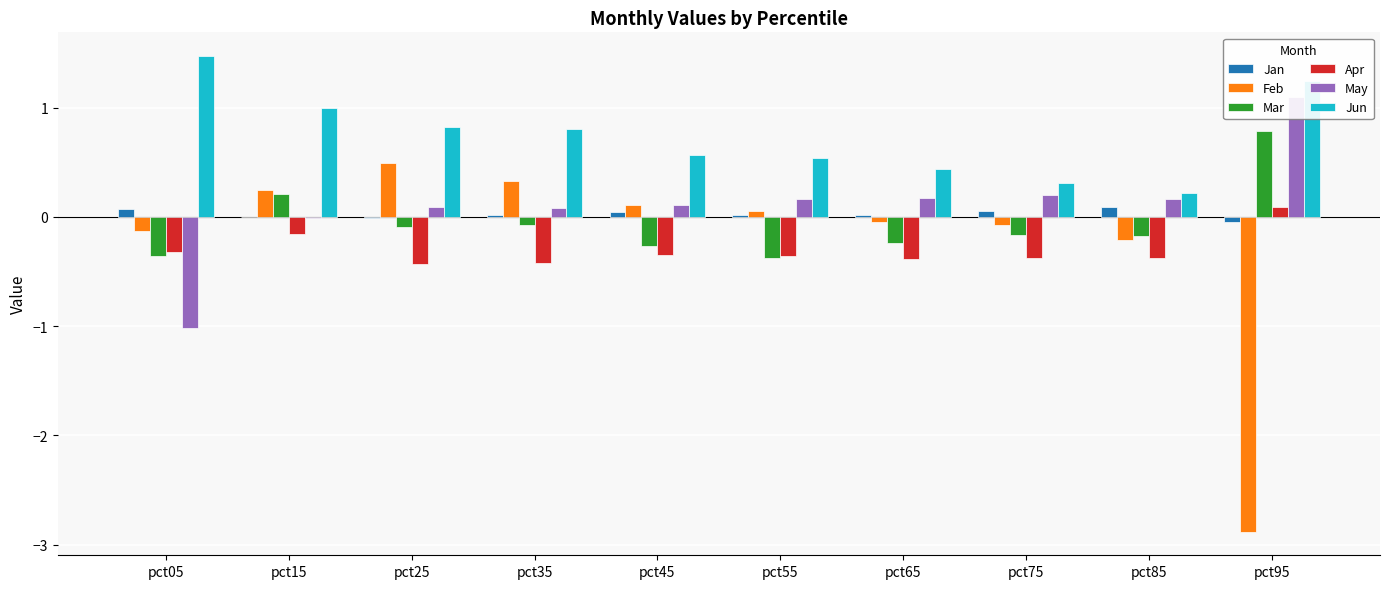

True or false: Apr has a value of -0.2 at pct05.

False